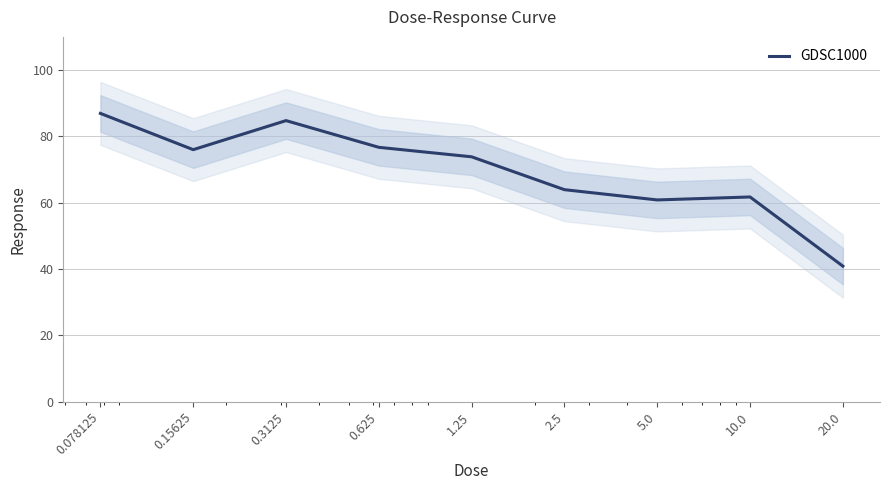

List the labels in order of value, smallest first.

20.0, 5.0, 10.0, 2.5, 1.25, 0.15625, 0.625, 0.3125, 0.078125